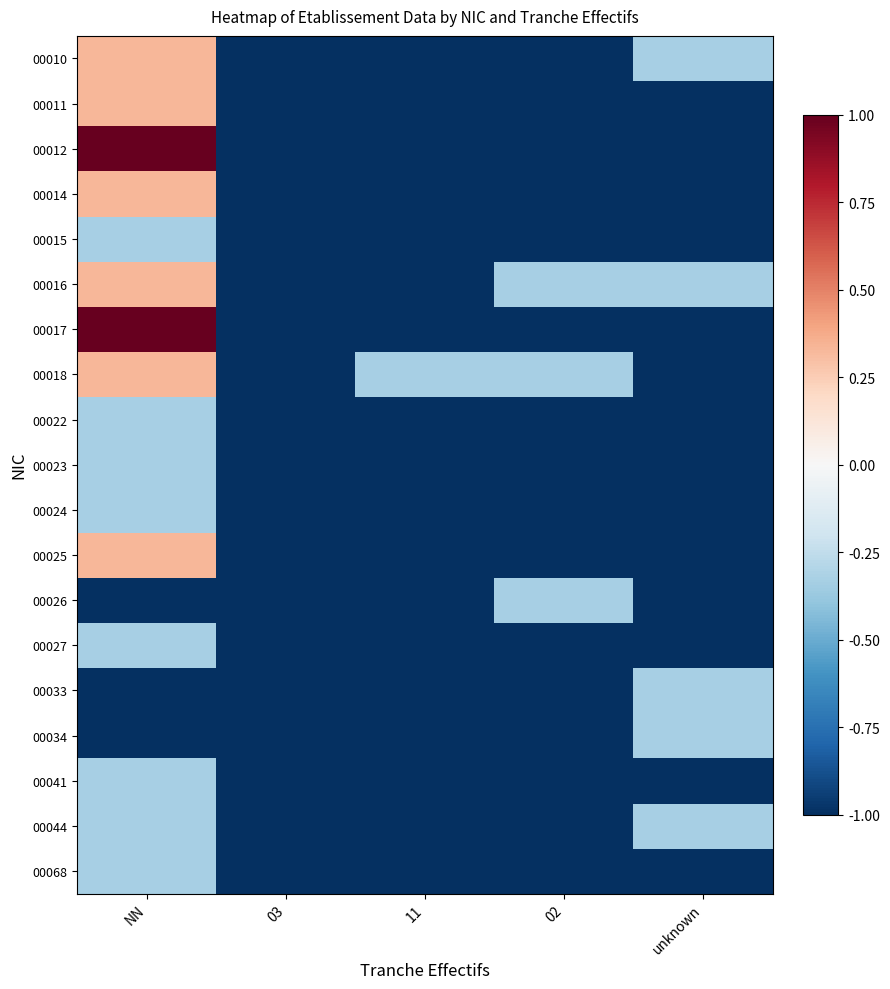

At which category is the sum across all series the highest?

NN